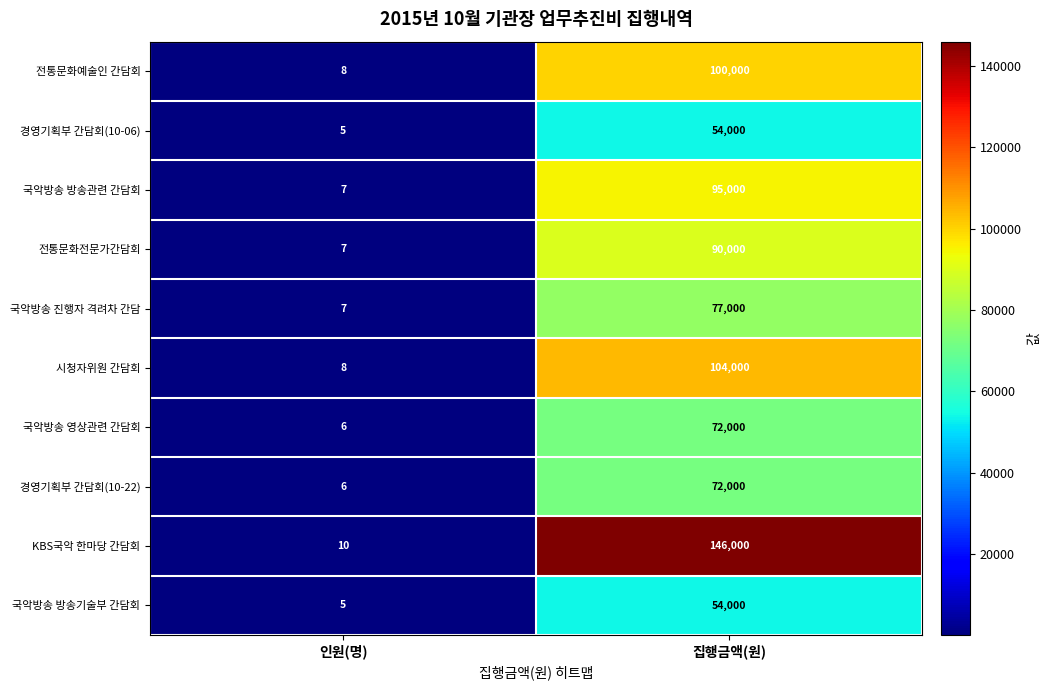

Reading left to right, extract all data points from this chart.

전통문화예술인 간담회: 인원(명)=8	집행금액(원)=100000
경영기획부 간담회(10-06): 인원(명)=5	집행금액(원)=54000
국악방송 방송관련 간담회: 인원(명)=7	집행금액(원)=95000
전통문화전문가간담회: 인원(명)=7	집행금액(원)=90000
국악방송 진행자 격려차 간담: 인원(명)=7	집행금액(원)=77000
시청자위원 간담회: 인원(명)=8	집행금액(원)=104000
국악방송 영상관련 간담회: 인원(명)=6	집행금액(원)=72000
경영기획부 간담회(10-22): 인원(명)=6	집행금액(원)=72000
KBS국악 한마당 간담회: 인원(명)=10	집행금액(원)=146000
국악방송 방송기술부 간담회: 인원(명)=5	집행금액(원)=54000